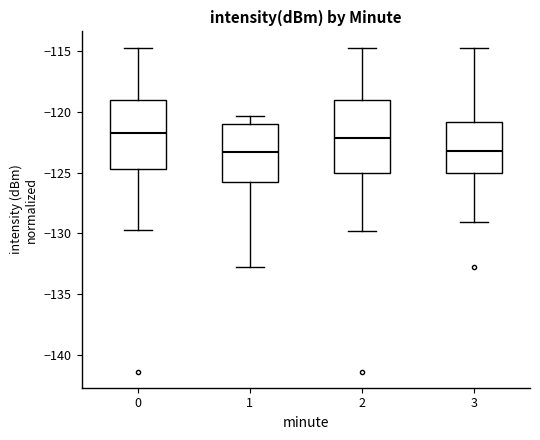

Reading left to right, transcribe this box plot: for each box, give where its median line is, the range the box spans, and where its two whiskers end, as read against the y-axis. The values are not printed on the chart, so give them approximately, as read against the axis.

0: median -121.5, box -124.5 to -119.0, whiskers -129.5 to -114.5
1: median -123.5, box -126.0 to -121.0, whiskers -133.0 to -120.5
2: median -122.0, box -125.0 to -119.0, whiskers -130.0 to -114.5
3: median -123.0, box -125.0 to -121.0, whiskers -129.0 to -114.5